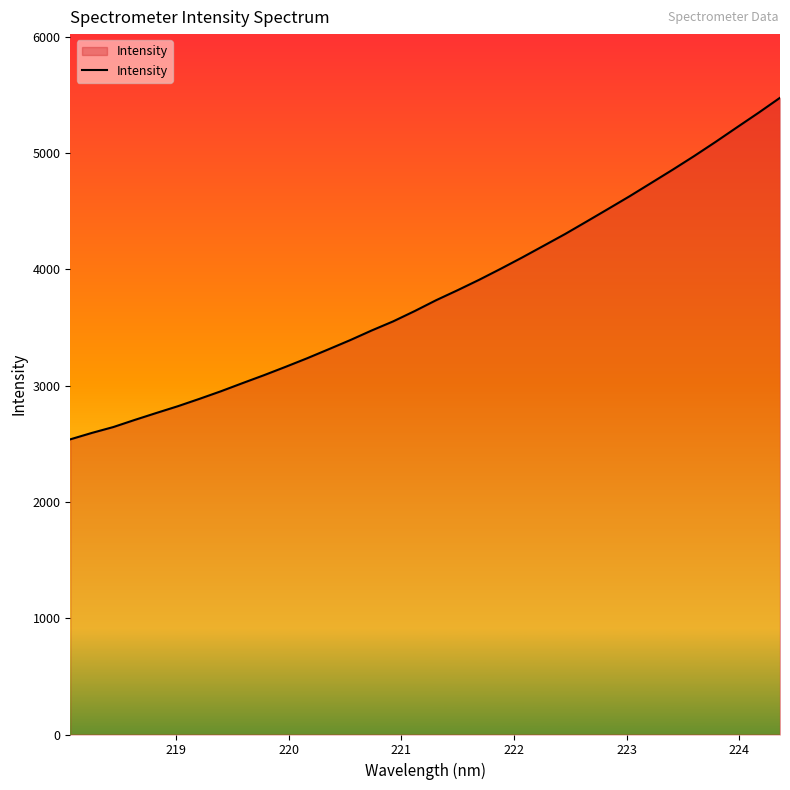

What is the maximum value shown in the chart?

5474.0